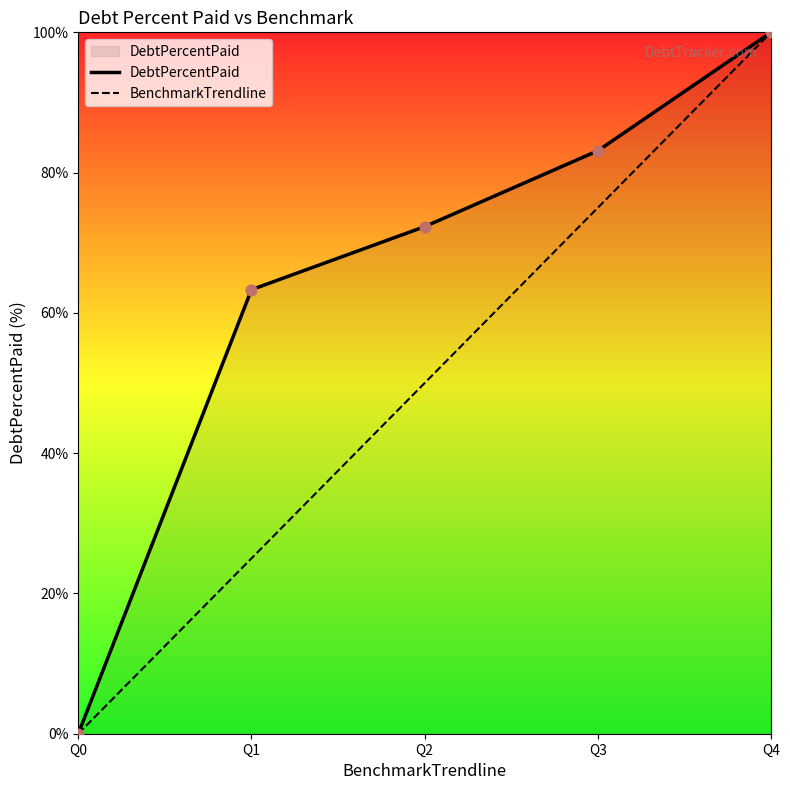

At which category is the sum across all series the highest?

Q4